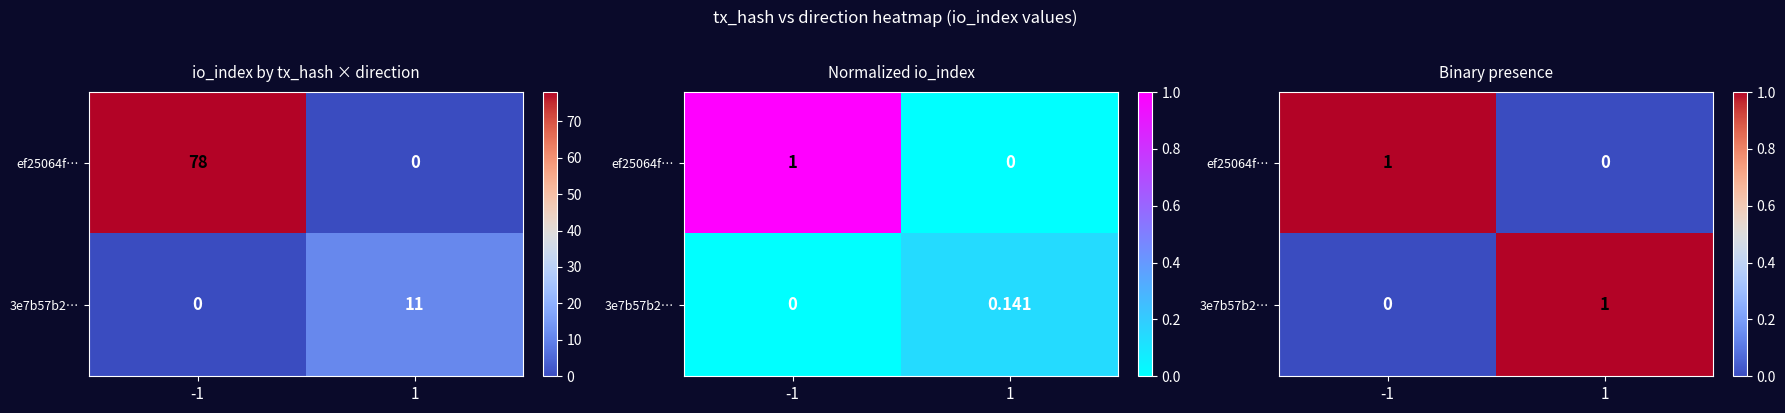

Which series has the largest range (max minus min)?

ef25064f…